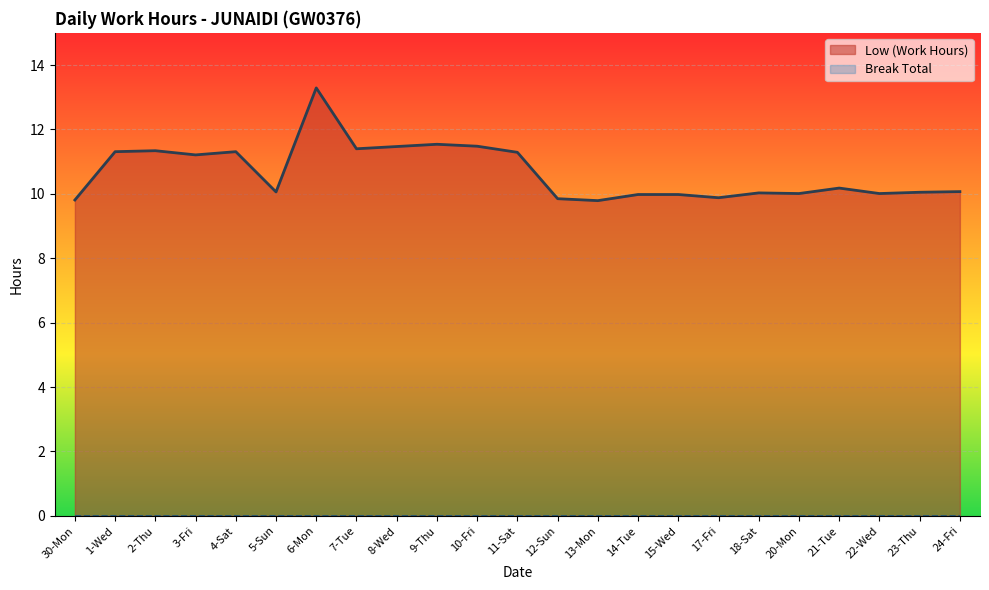

What is the ratio of the value at 11-Sat to the value at 7-Tue?

1.0